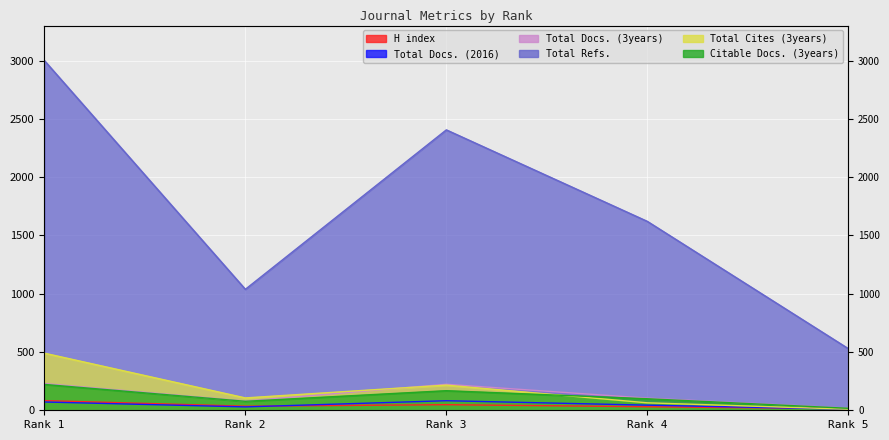

Where is Total Refs. nearest to the value 1765?

Rank 4